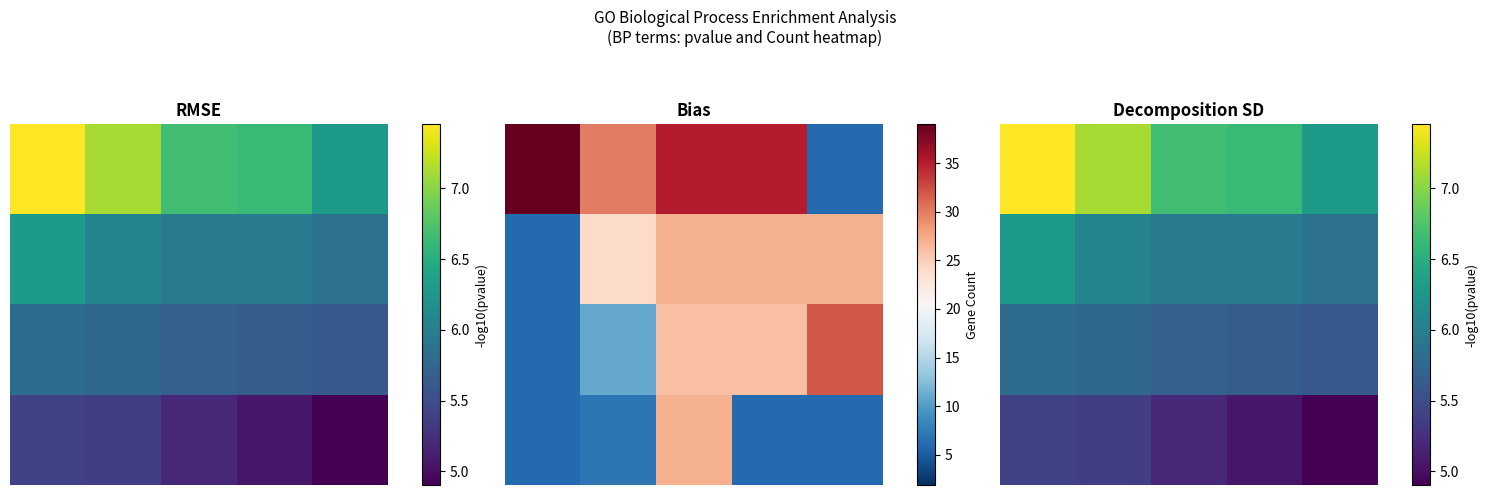

List the series in order of their peak value, lowest first.

3.0, 2.0, 1.0, 0.0